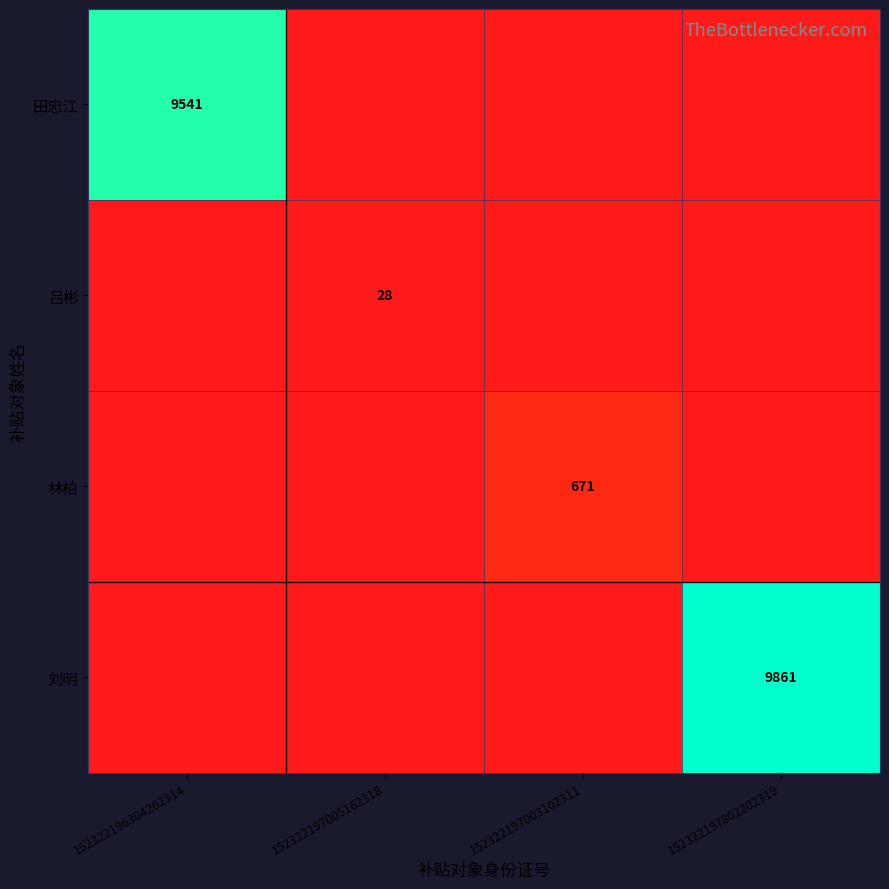

The 林柏 series shows 881 at 152322197003102311. True or false?

False